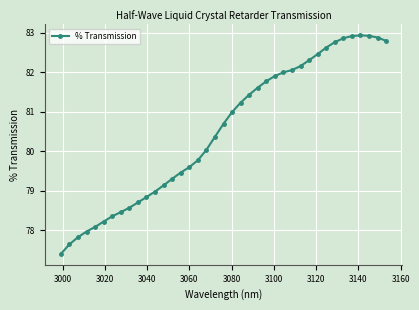

Does the chart display data point markers on the line(s)?

Yes